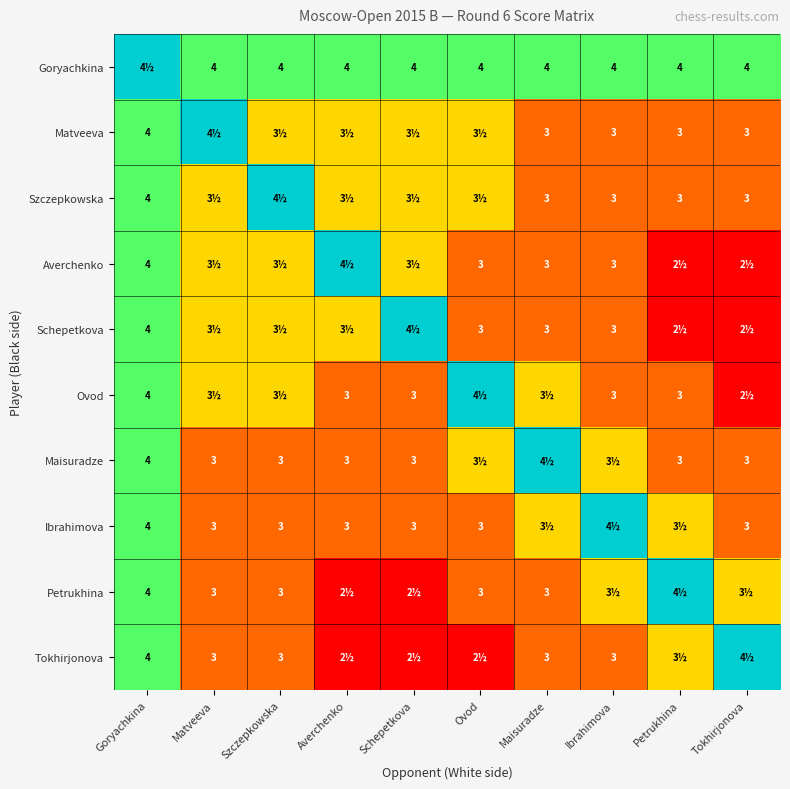

Is it true that Petrukhina equals 4.8 at Matveeva?

False